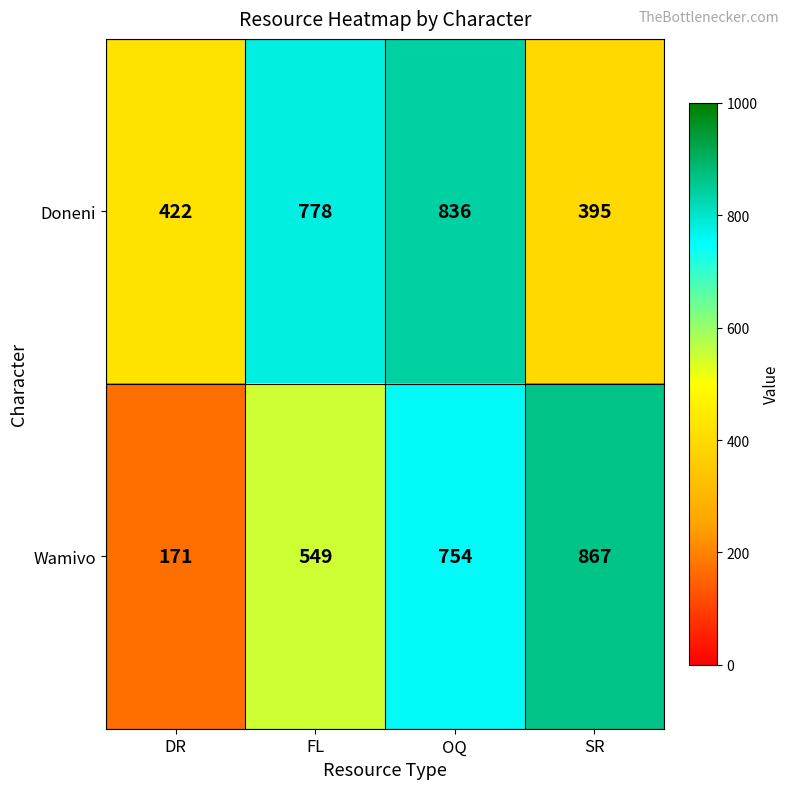

What is the average value of the Doneni series?

608